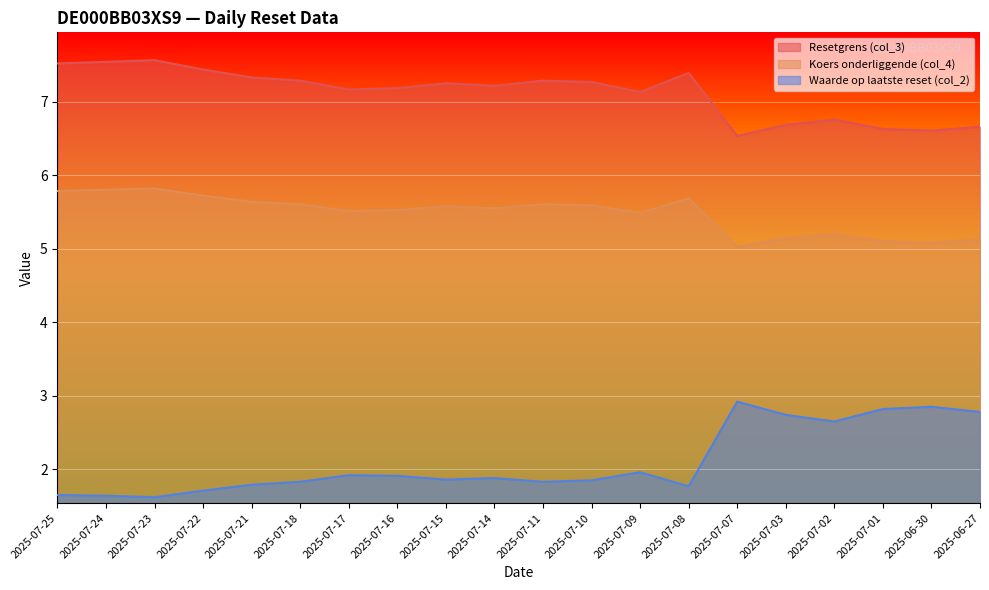

How many Resetgrens (col_3) values are between 6 and 7?

6